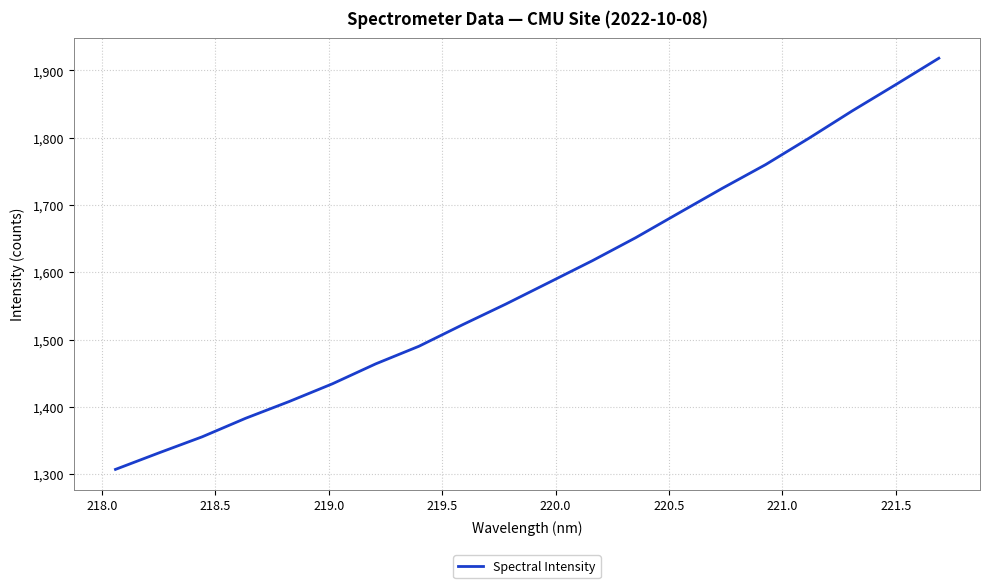

What is the greatest value displayed?

1918.2